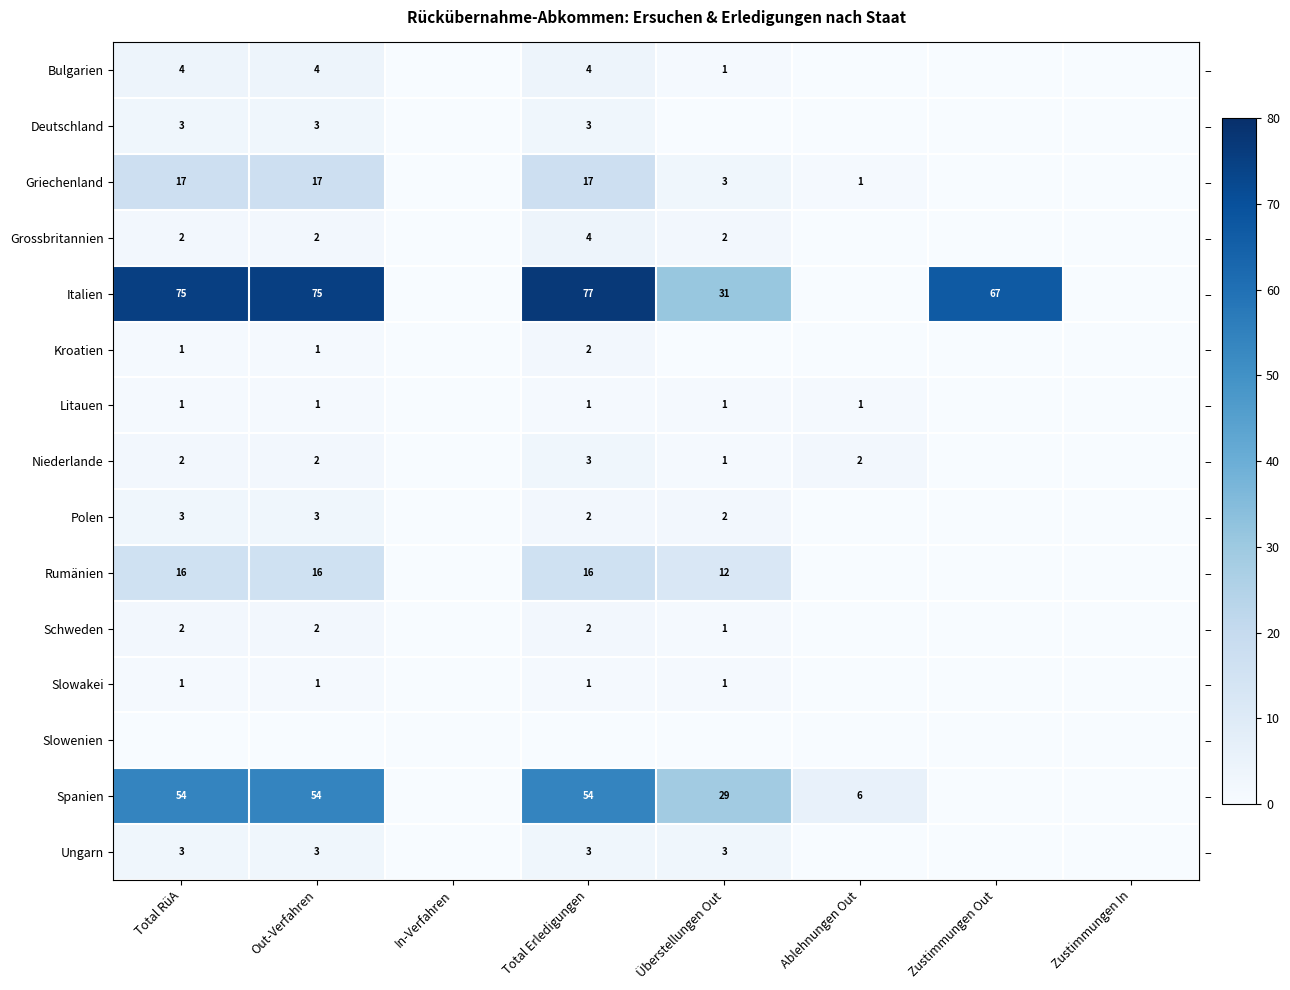

How many data points in row_4 are less than 67?

4